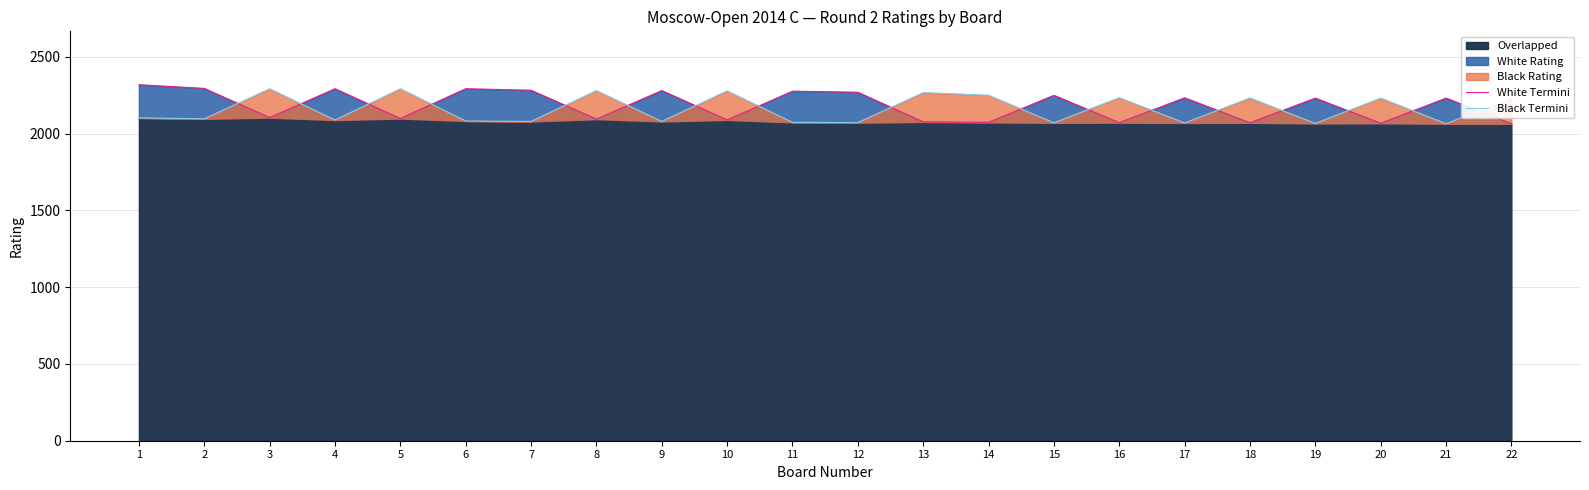

The value of Black Termini at 10 is 1470. True or false?

False